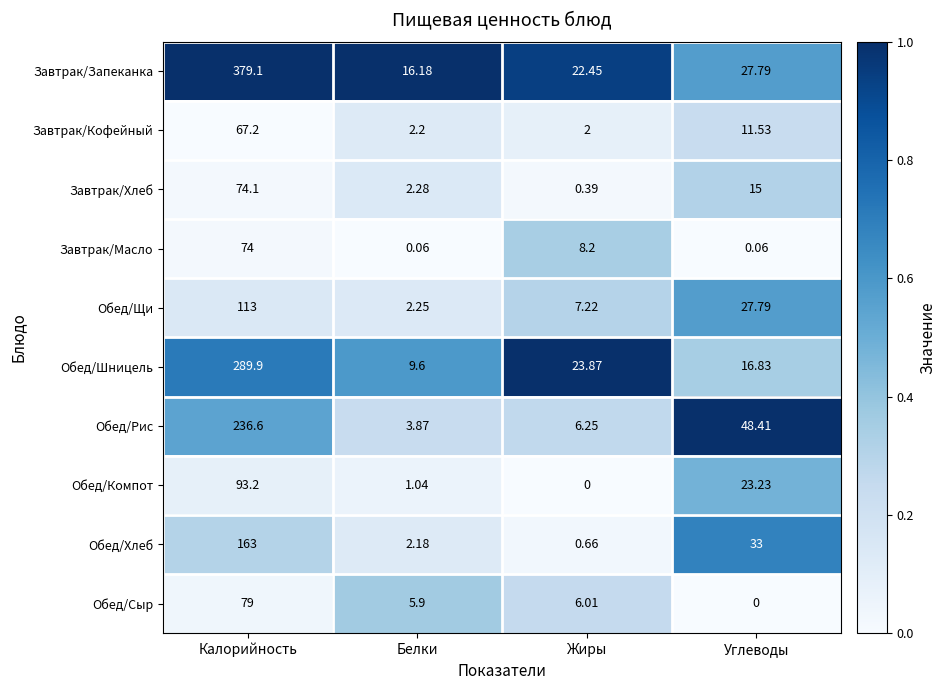

Count the number of data series in this chart.

10